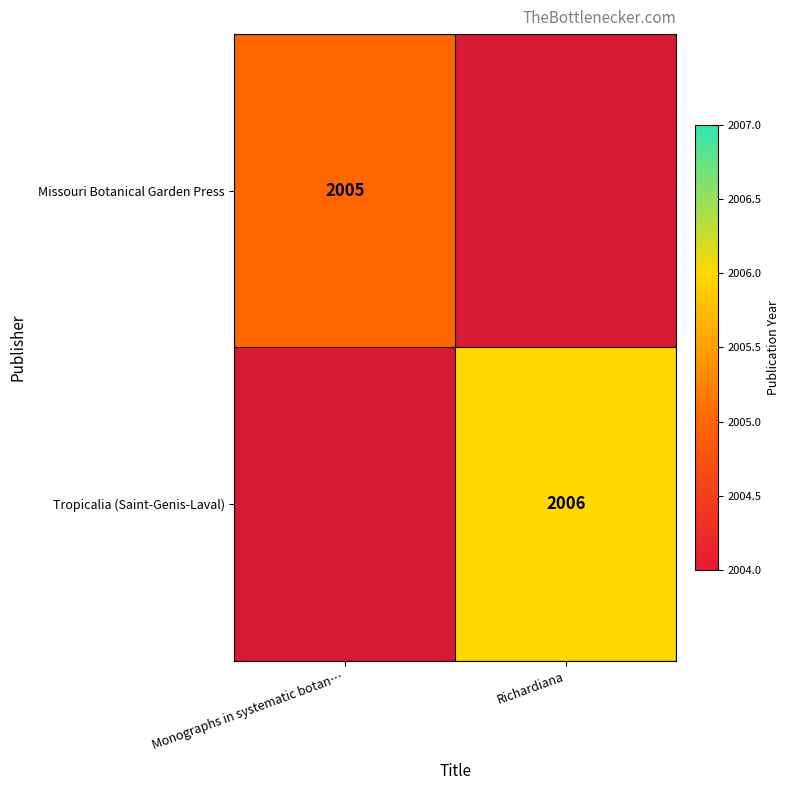

How many series are shown in this chart?

2